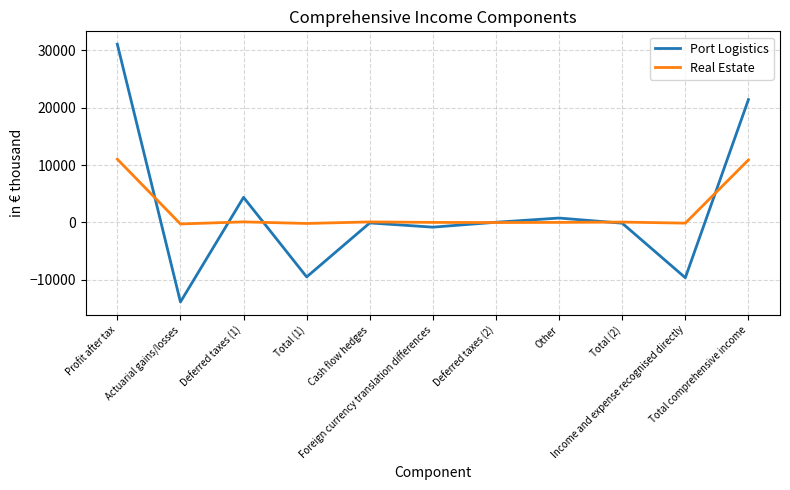

What is the minimum value shown in the chart?

-13884